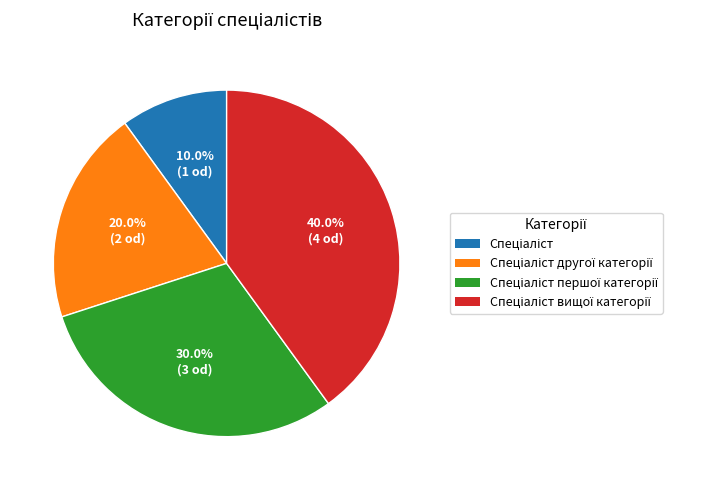

Is there a majority slice in this chart?

No